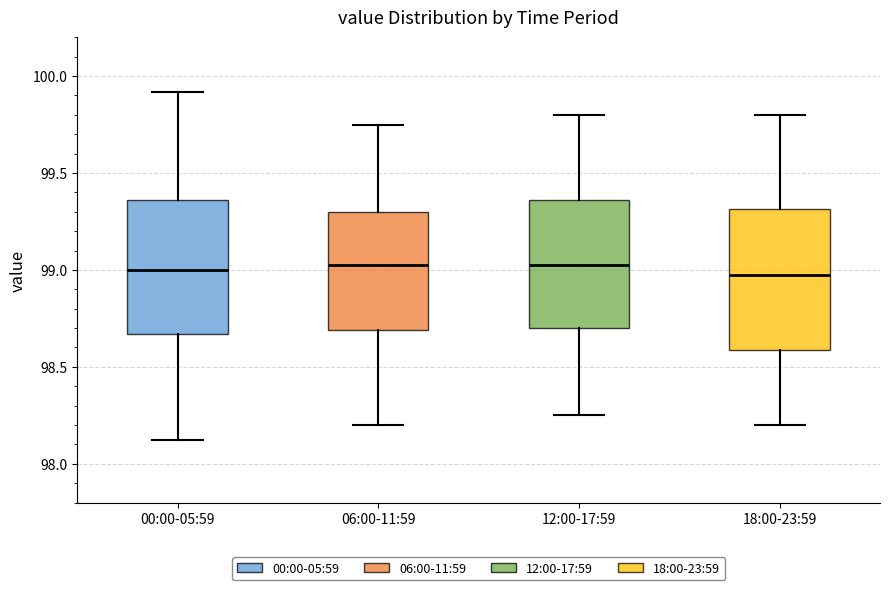

Where does the lower whisker of the box for 12:00-17:59 end on the y-axis? The values are not printed on the chart, so give them approximately, as read against the axis.

98.25